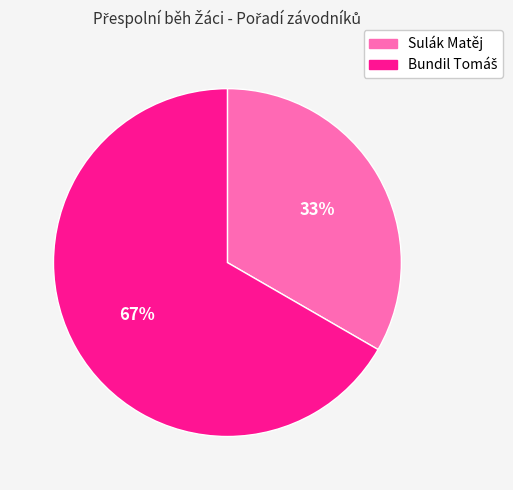

Does any single category account for the majority?

Yes